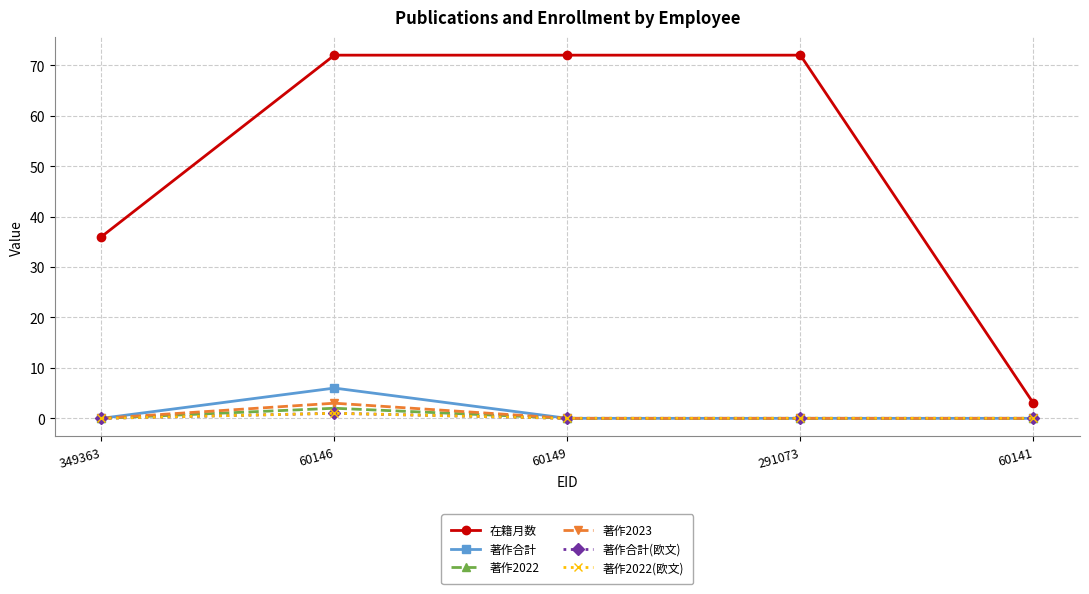

Is it true that 著作2022 equals 1 at 60141?

False